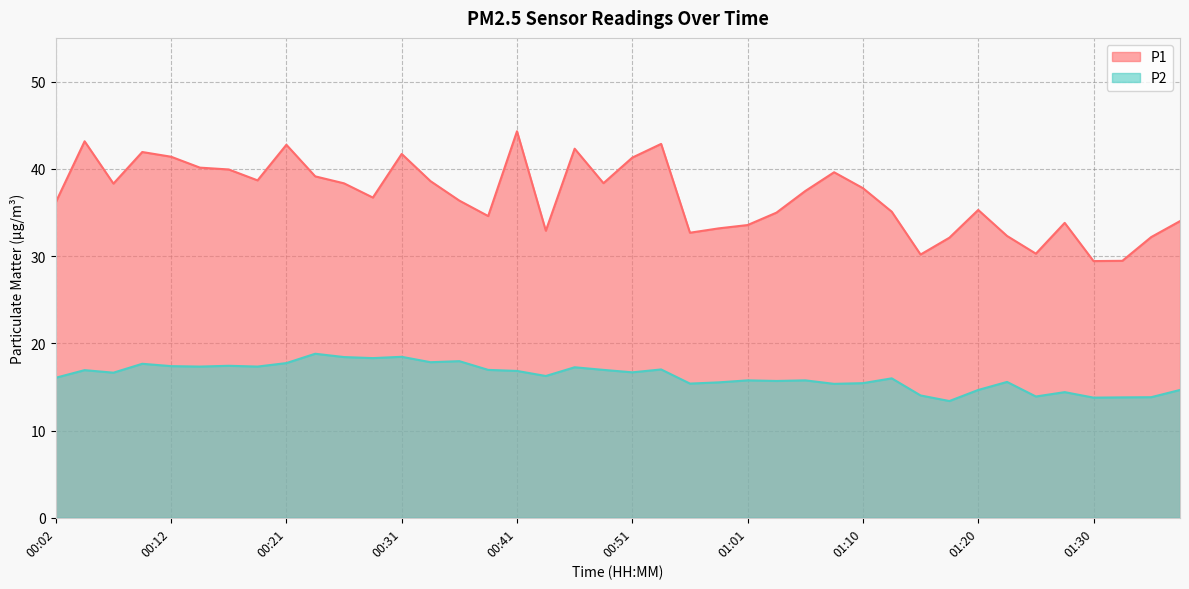

What is the total value across all series at 01:06?

53.2